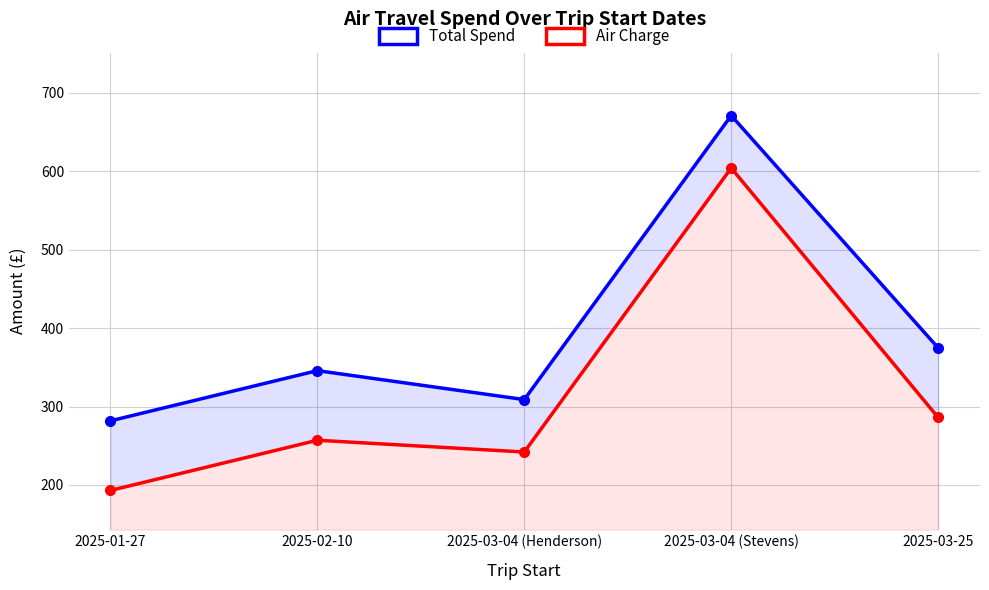

What is the sum of all Total Spend values?

1981.8